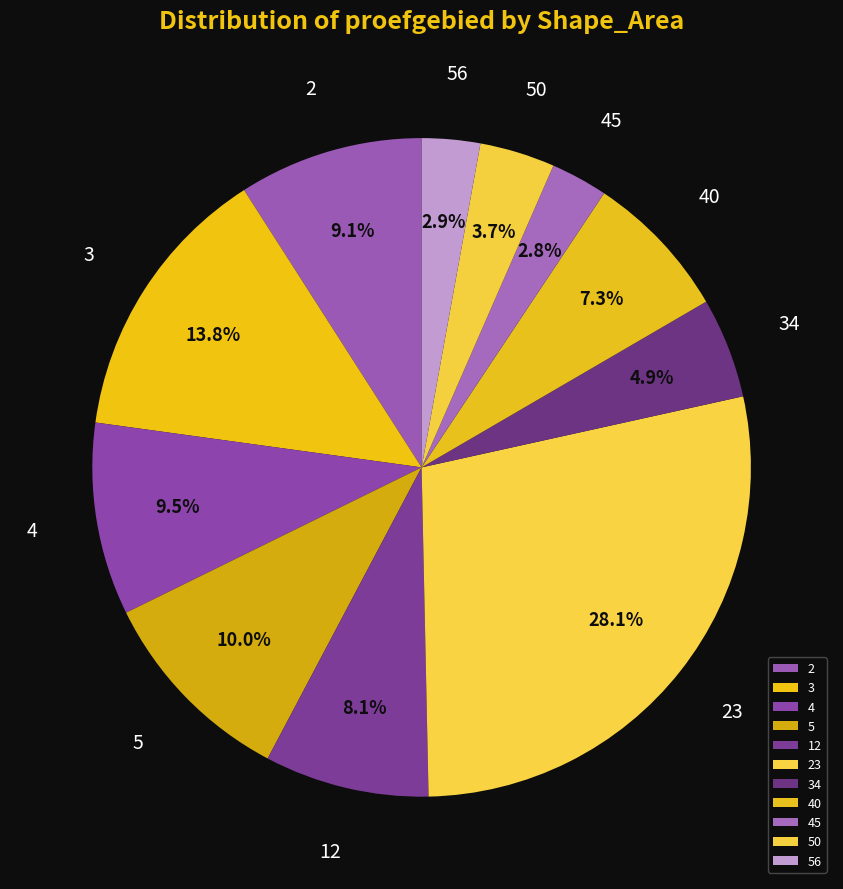

Which category has the biggest portion of the pie?

23